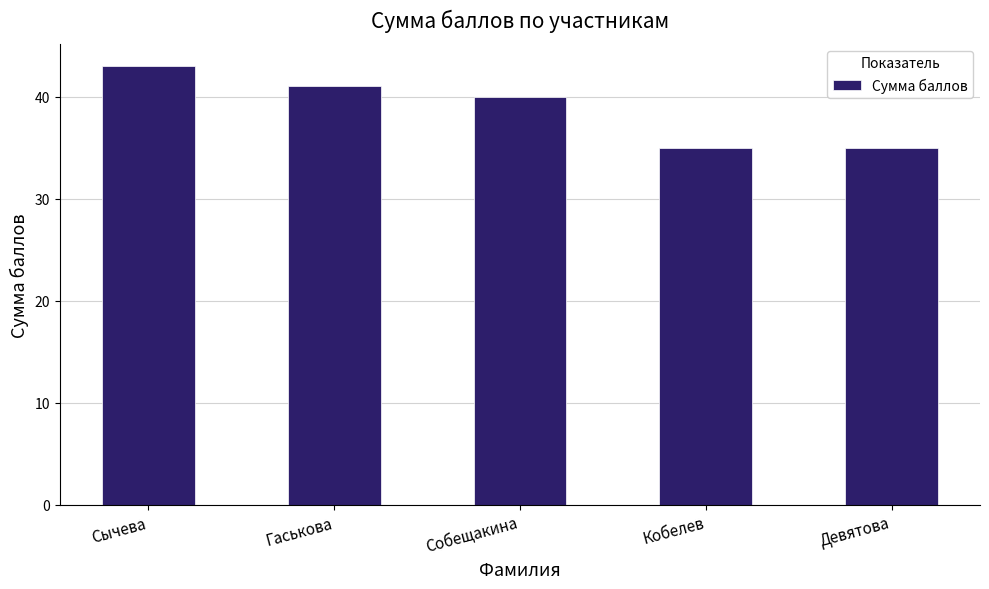

How many data points does each series have?

5